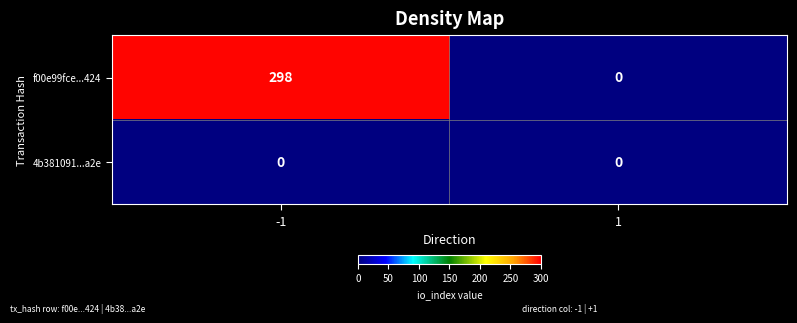

What is the maximum value shown in the chart?

298